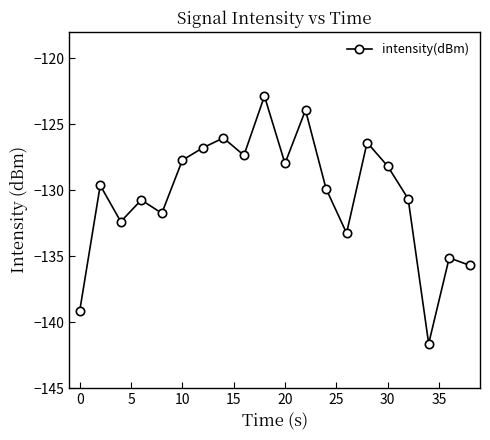

What is the maximum value shown in the chart?

-122.9